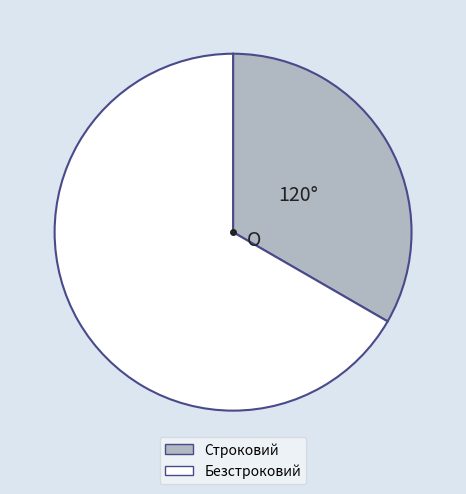

Which category has the biggest portion of the pie?

Безстроковий